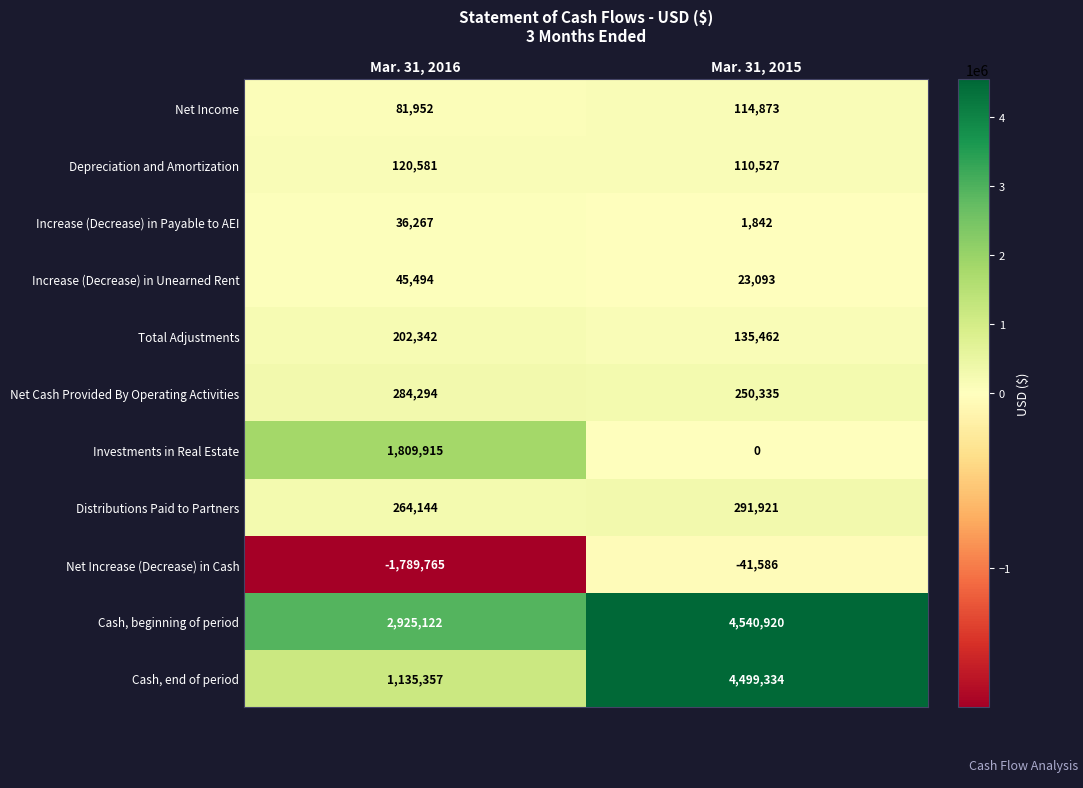

What is the approximate value of Total Adjustments at Mar. 31, 2016?

202342